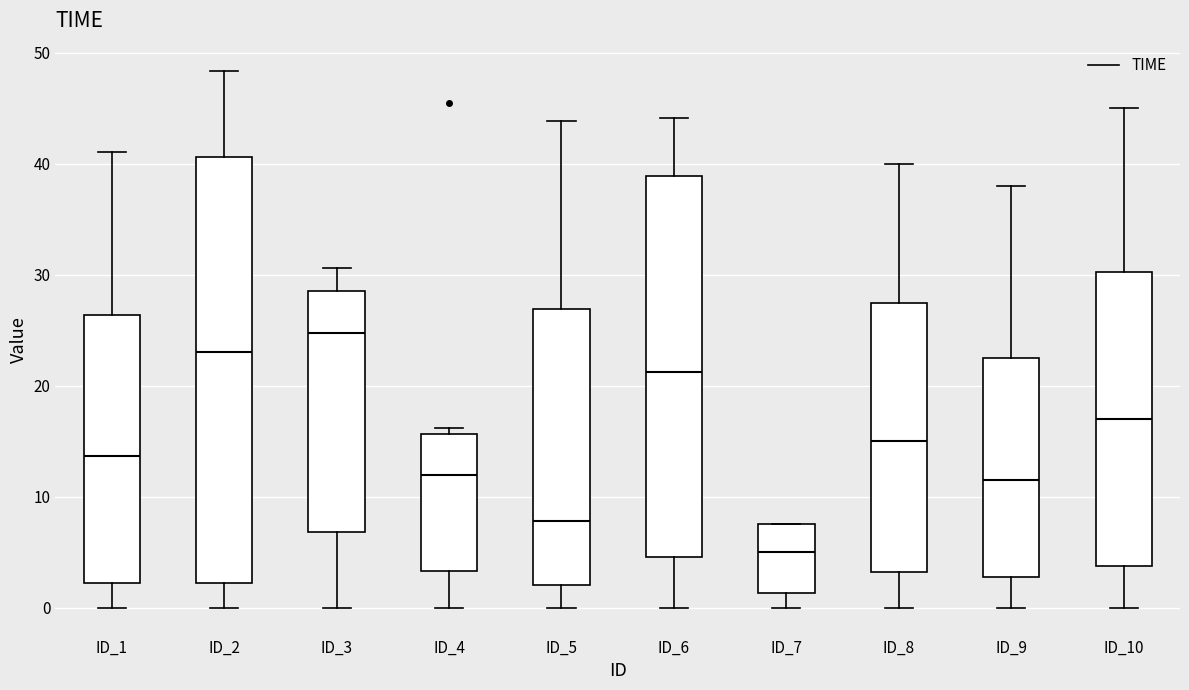

Reading left to right, read every box against the y-axis: the position of its median line, the range the box covers, and the ends of its whiskers. The values are not printed on the chart, so give them approximately, as read against the axis.

ID_1: median 14, box 2 to 26, whiskers 0 to 41
ID_2: median 23, box 2 to 41, whiskers 0 to 48
ID_3: median 25, box 7 to 29, whiskers 0 to 31
ID_4: median 12, box 3 to 16, whiskers 0 to 16 (just above the box's upper edge)
ID_5: median 8, box 2 to 27, whiskers 0 to 44
ID_6: median 21, box 5 to 39, whiskers 0 to 44
ID_7: median 5, box 1 to 8, whiskers 0 to 8
ID_8: median 15, box 3 to 28, whiskers 0 to 40
ID_9: median 12, box 3 to 23, whiskers 0 to 38
ID_10: median 17, box 4 to 30, whiskers 0 to 45